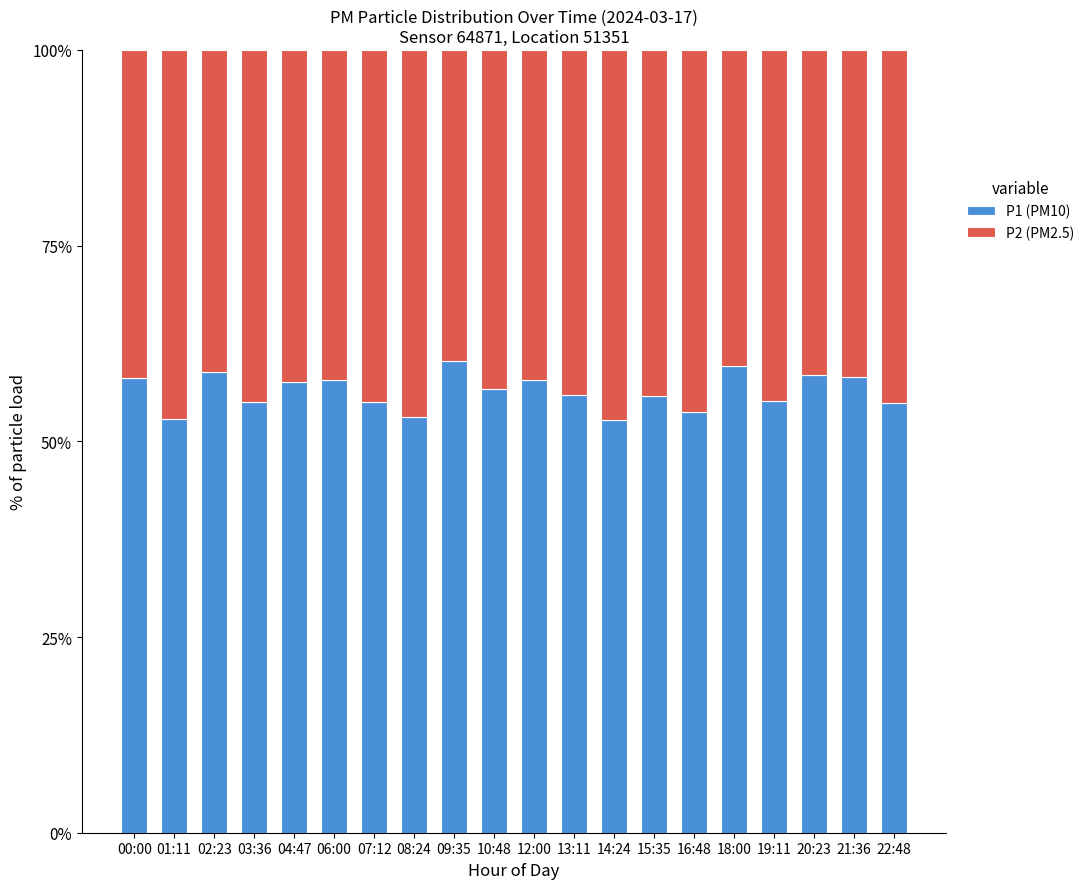

What is the minimum value for P1 (PM10)?

52.7